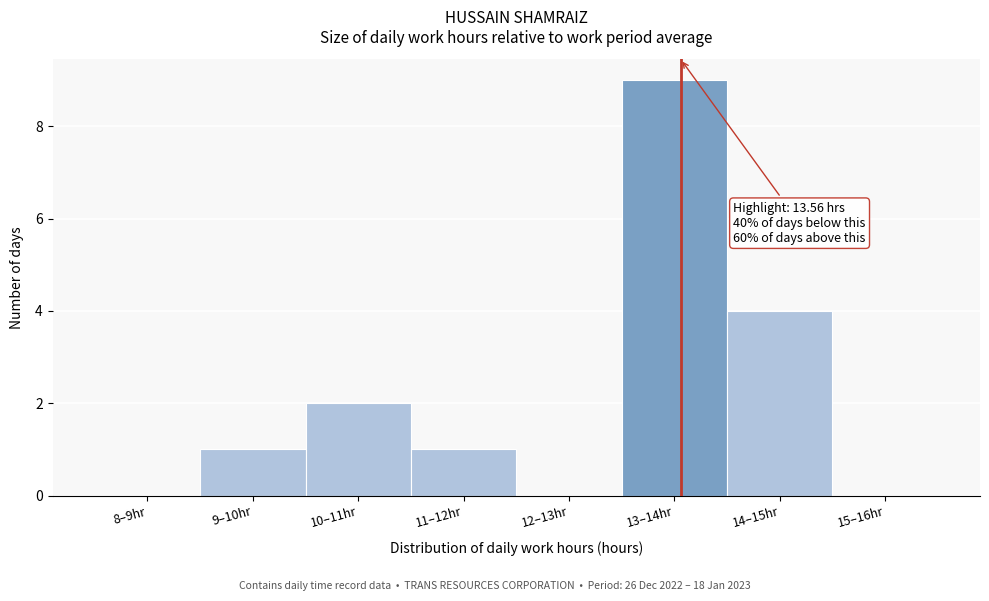

Reading left to right, extract all data points from this chart.

8–9hr=0	9–10hr=1	10–11hr=2	11–12hr=1	12–13hr=0	13–14hr=9	14–15hr=4	15–16hr=0